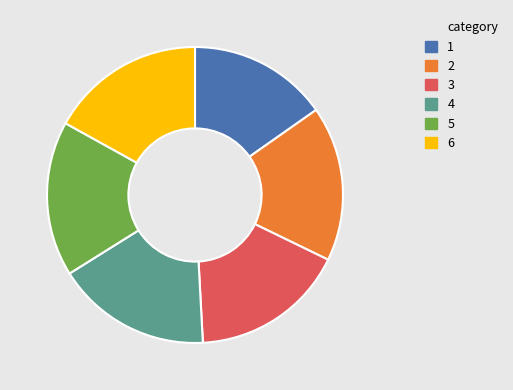

Is there a majority slice in this chart?

No